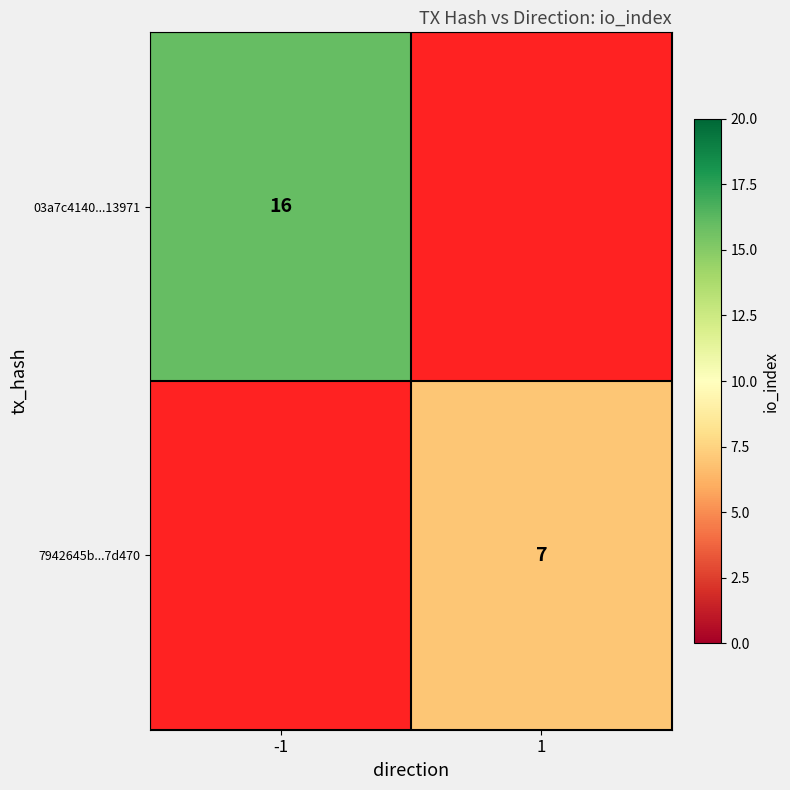

How many series are shown in this chart?

2